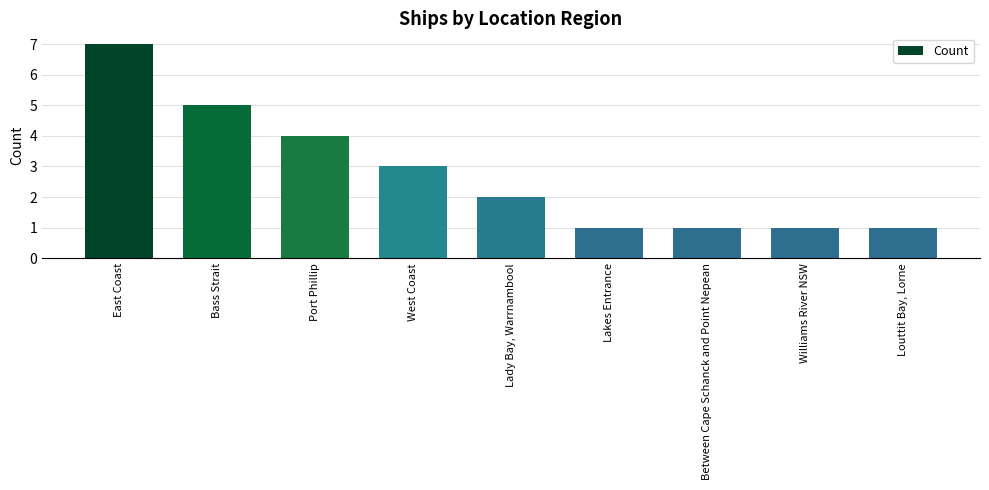

What is the sum of all values?

25